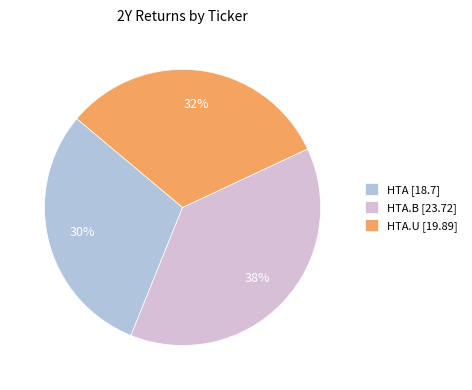

Is the sum of HTA [18.7] and HTA.B [23.72] greater than half?

Yes